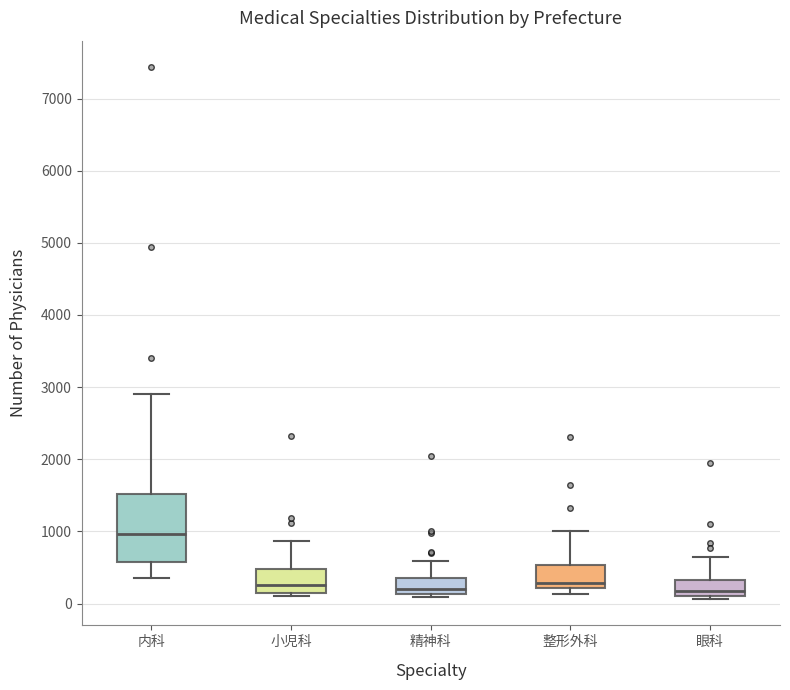

Which box's median line is the highest?

内科